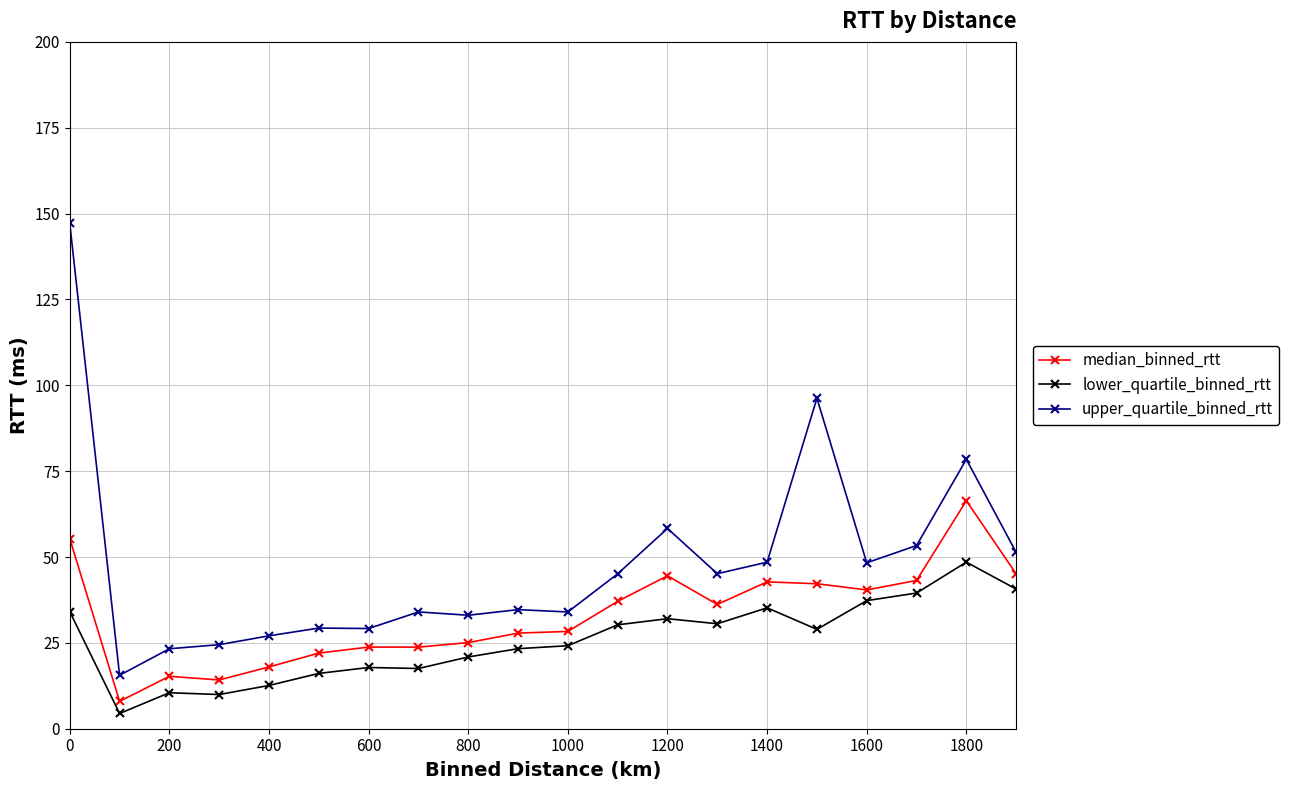

What is the greatest value displayed?

147.1